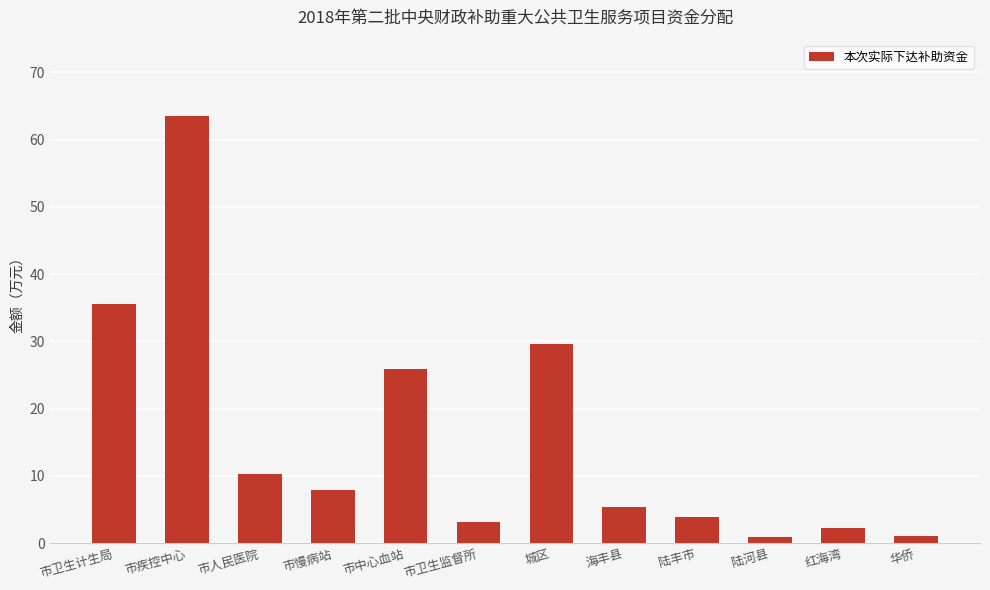

Count the number of data series in this chart.

1